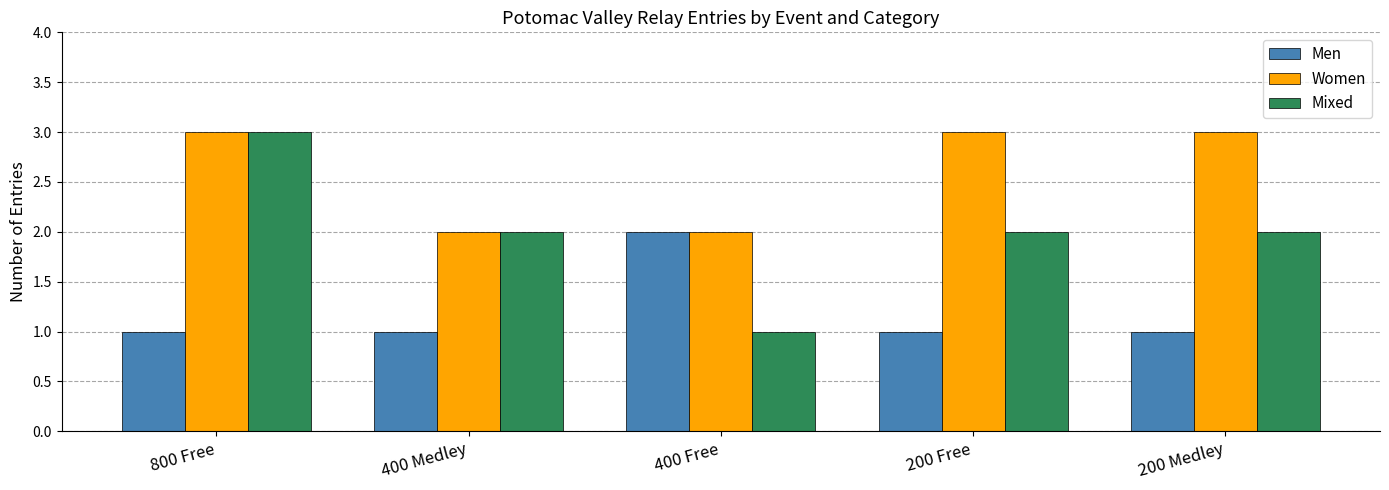

What is the average value of the Women series?

3